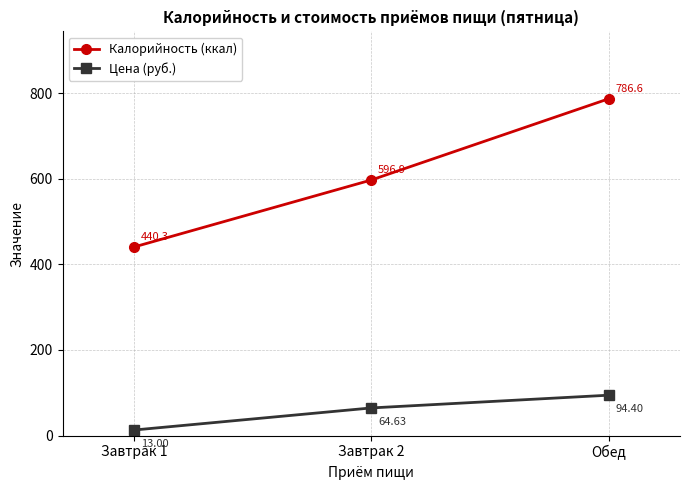

Does the chart have visible grid lines?

Yes